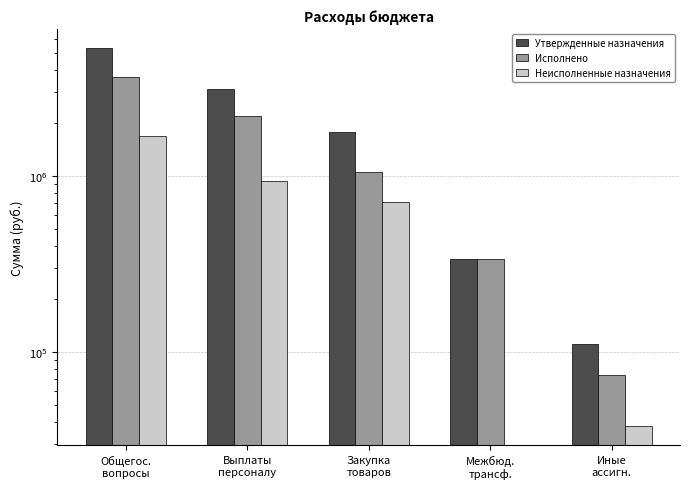

Count the number of data series in this chart.

3